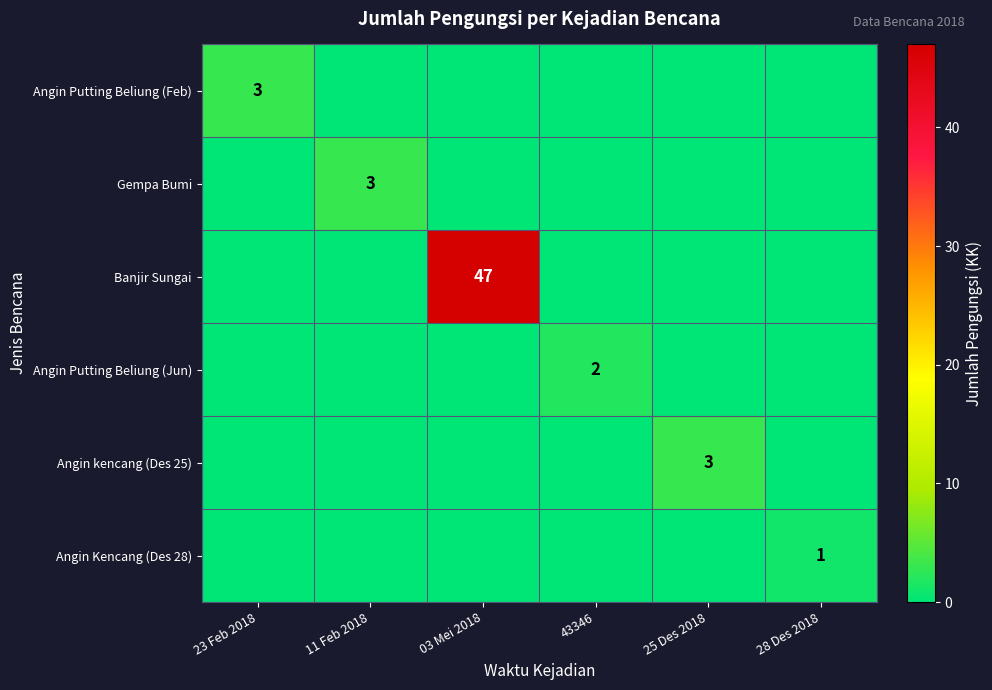

Is it true that Gempa Bumi equals 5 at 11 Feb 2018?

False